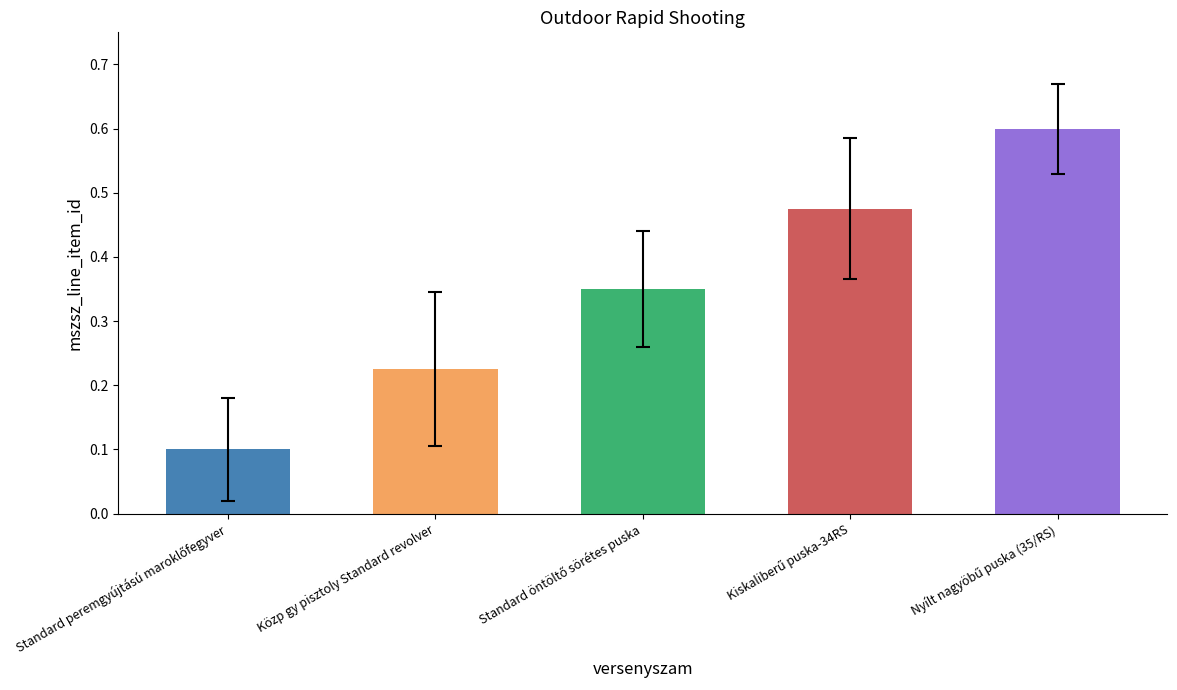

What is the difference between the second highest and minimum values?

0.4